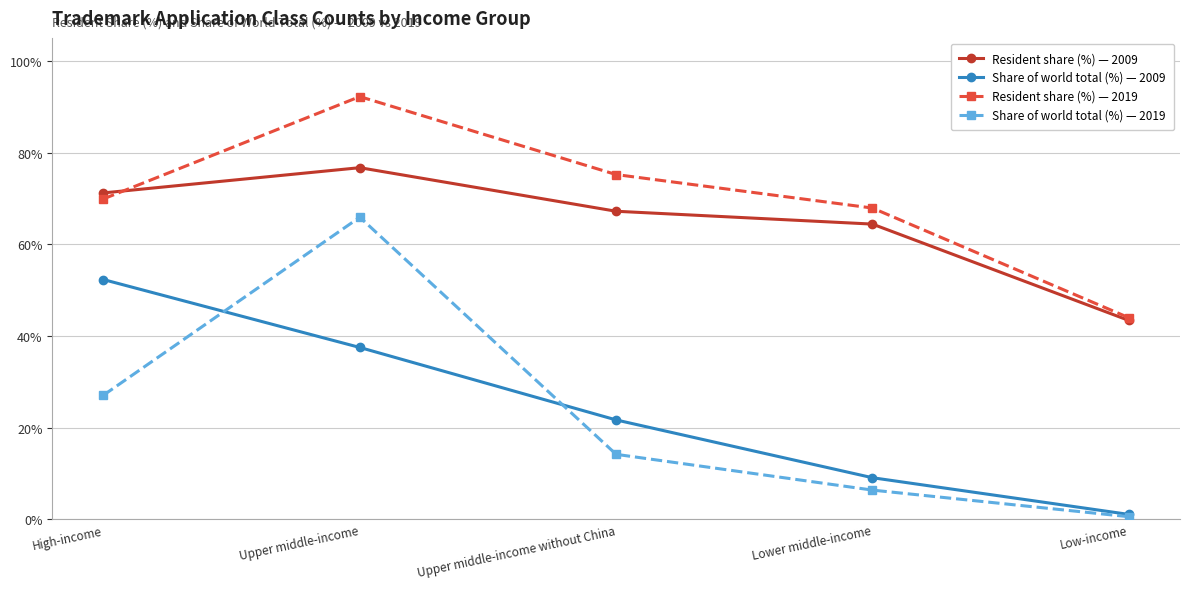

What is the difference between the maximum and minimum values in the Share of world total (%) — 2009 series?

51.2